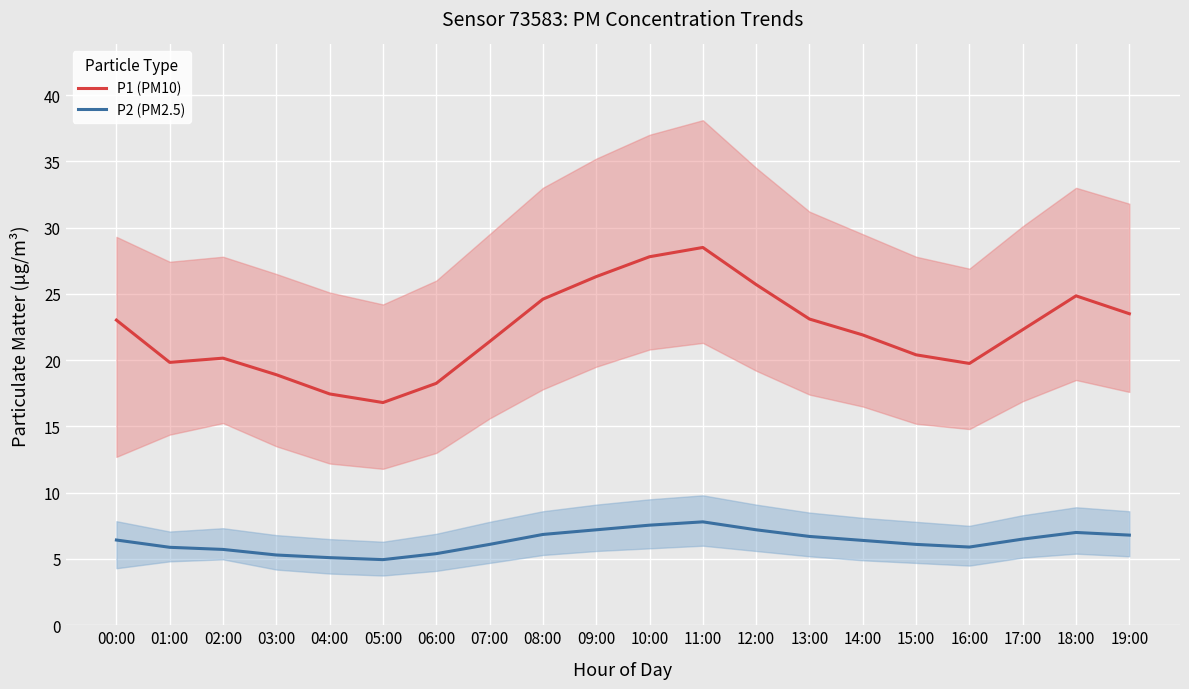

At which label is P2 (PM2.5) closest to 6?

07:00